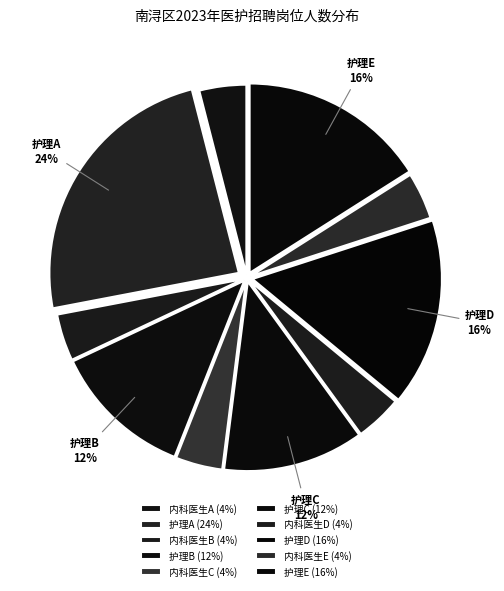

Count the number of slices in the pie.

10